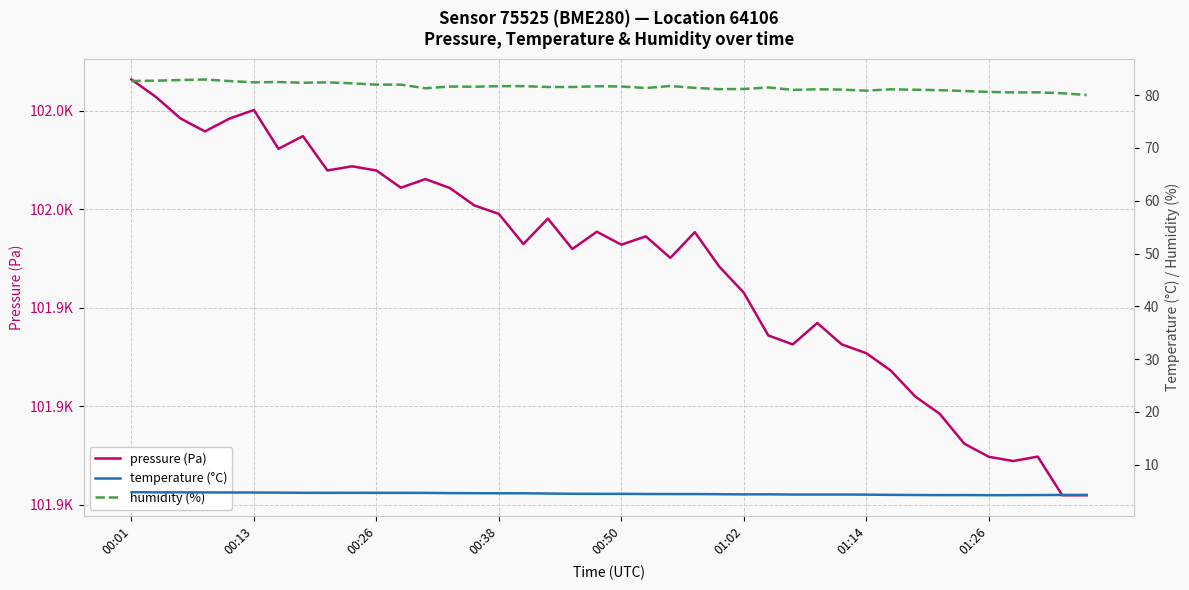

What is the sum of all temperature (°C) values?

180.2